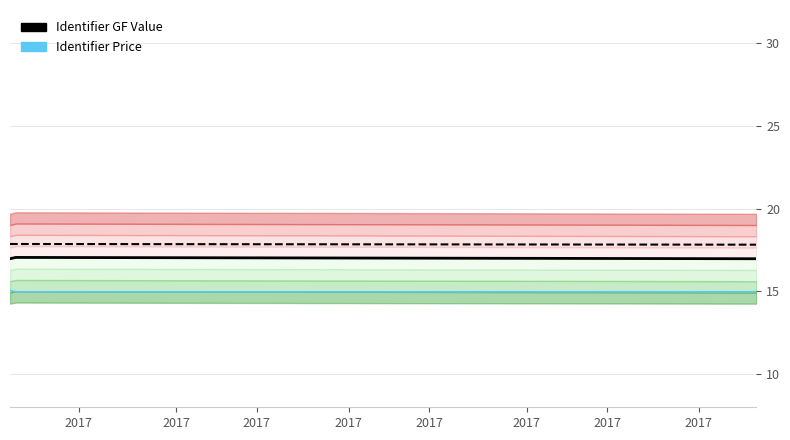

What is the value of the Identifier Price point at the 2nd from the left?

15.0